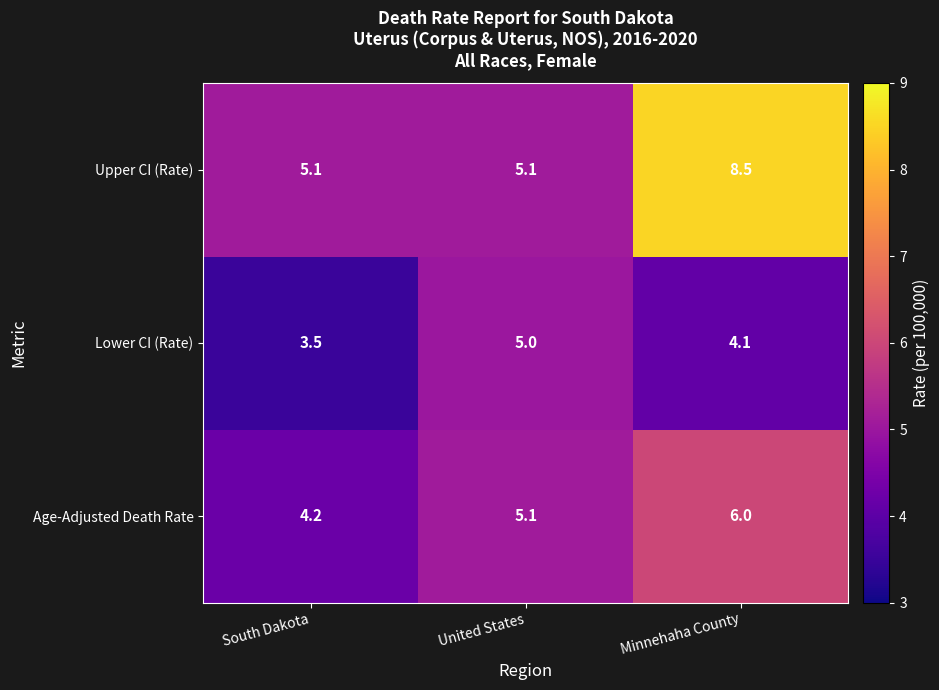

Reading left to right, what are all the values shown in this chart?

Upper CI (Rate): 5.1	5.1	8.5
Lower CI (Rate): 3.5	5.0	4.1
Age-Adjusted Death Rate: 4.2	5.1	6.0